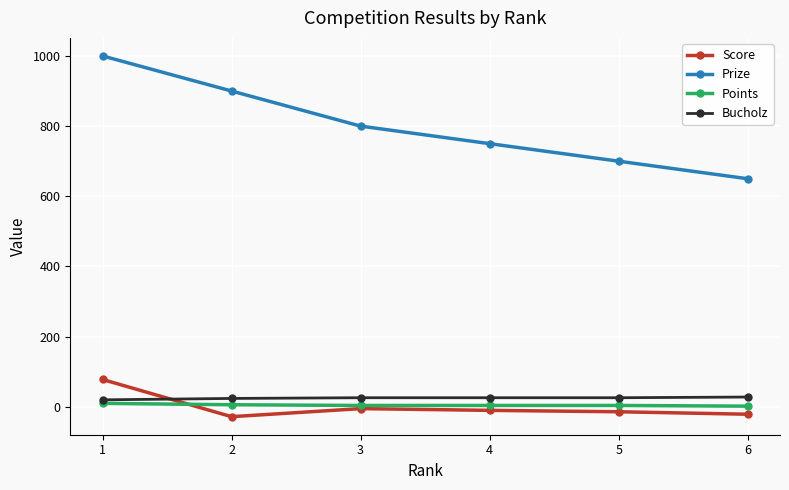

Rank the categories by Prize value from lowest to highest.

6, 5, 4, 3, 2, 1